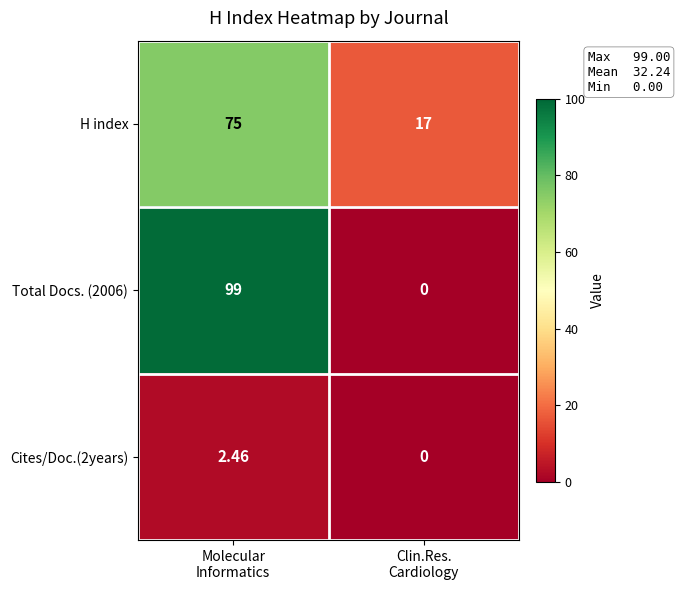

Which series has the widest spread of values?

Total Docs. (2006)